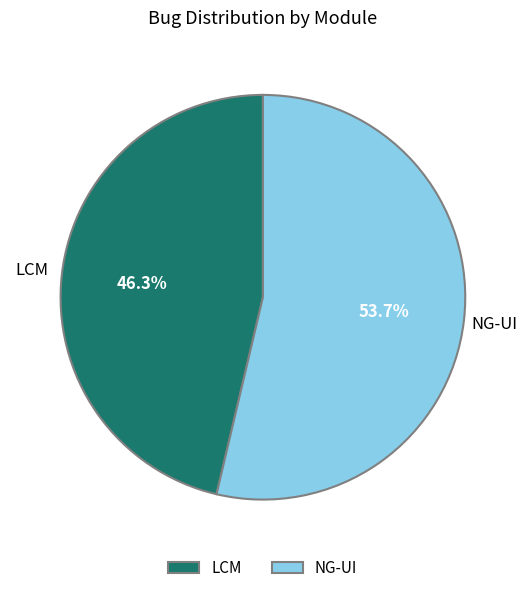

What percentage is the NG-UI slice, to the nearest percent?

54%